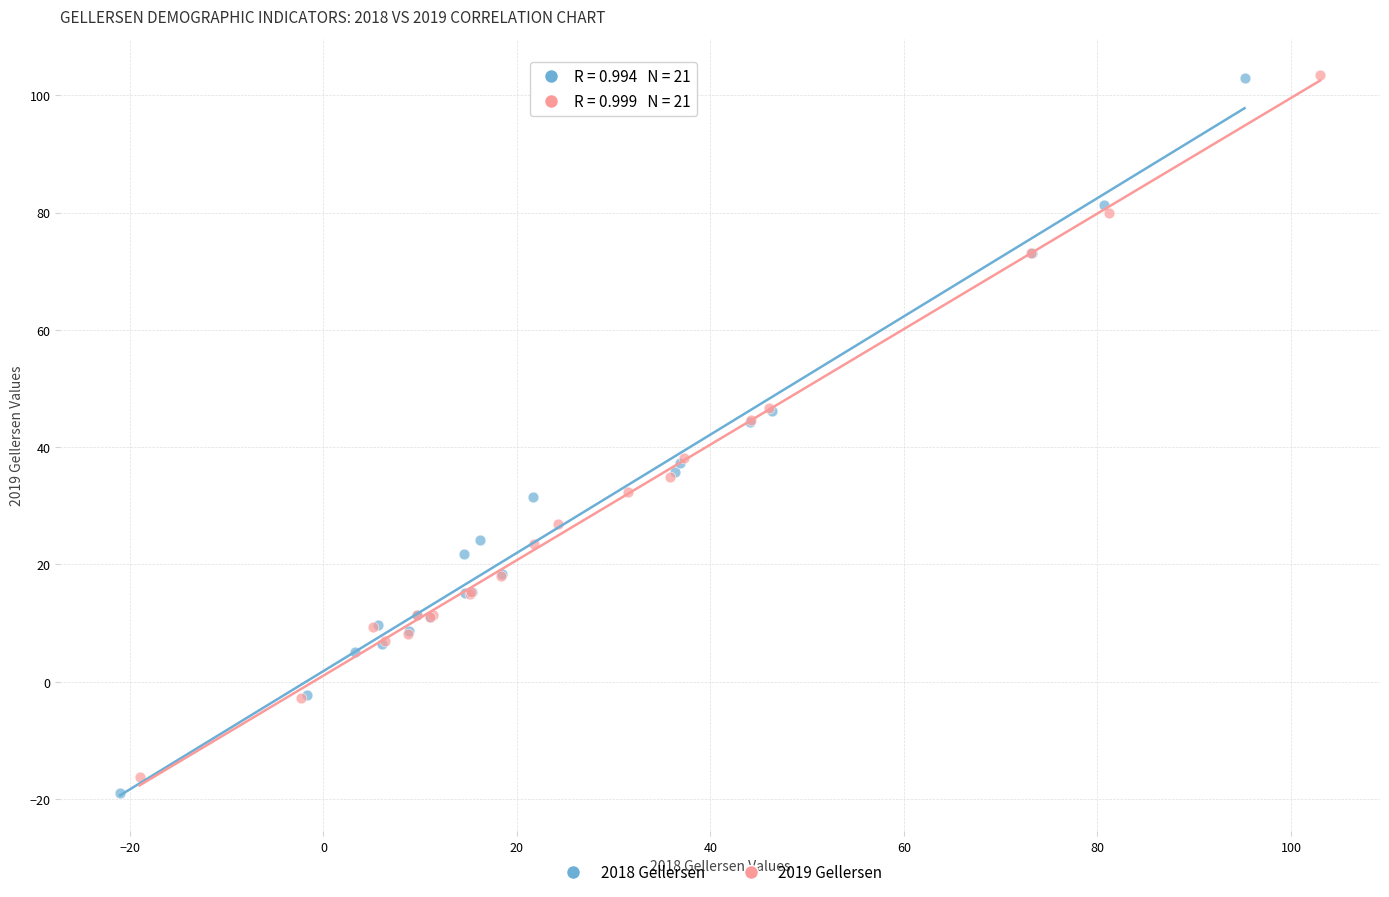

Which series has the largest Y range (max minus min)?

2018 Gellersen